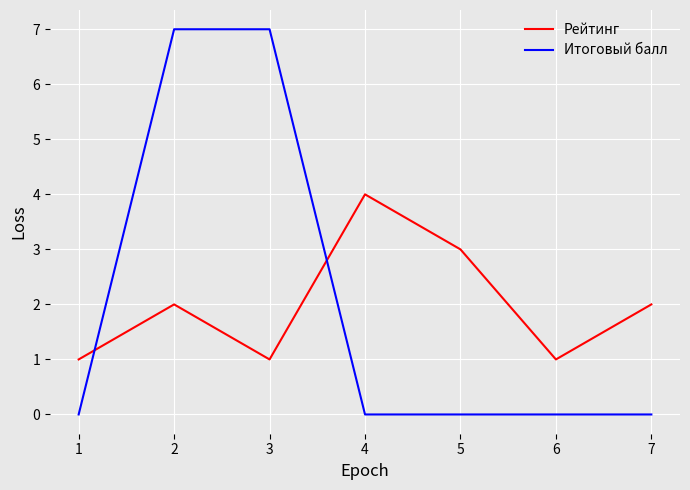

Which series has the largest range (max minus min)?

Итоговый балл